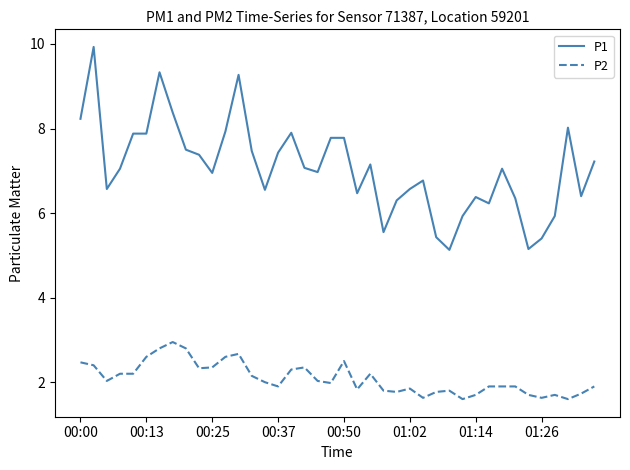

What is the average value of the P1 series?

7.1